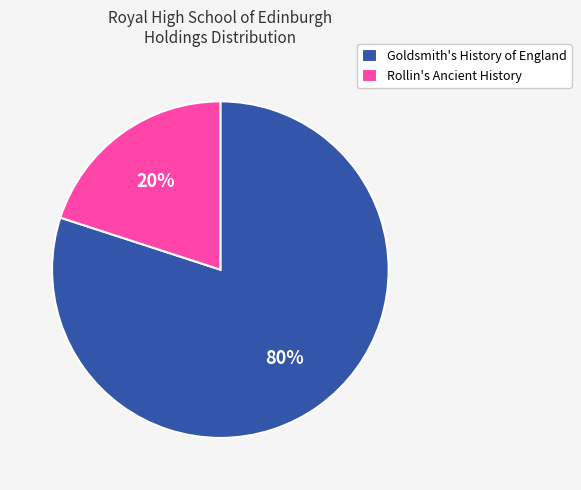

Is there a majority slice in this chart?

Yes